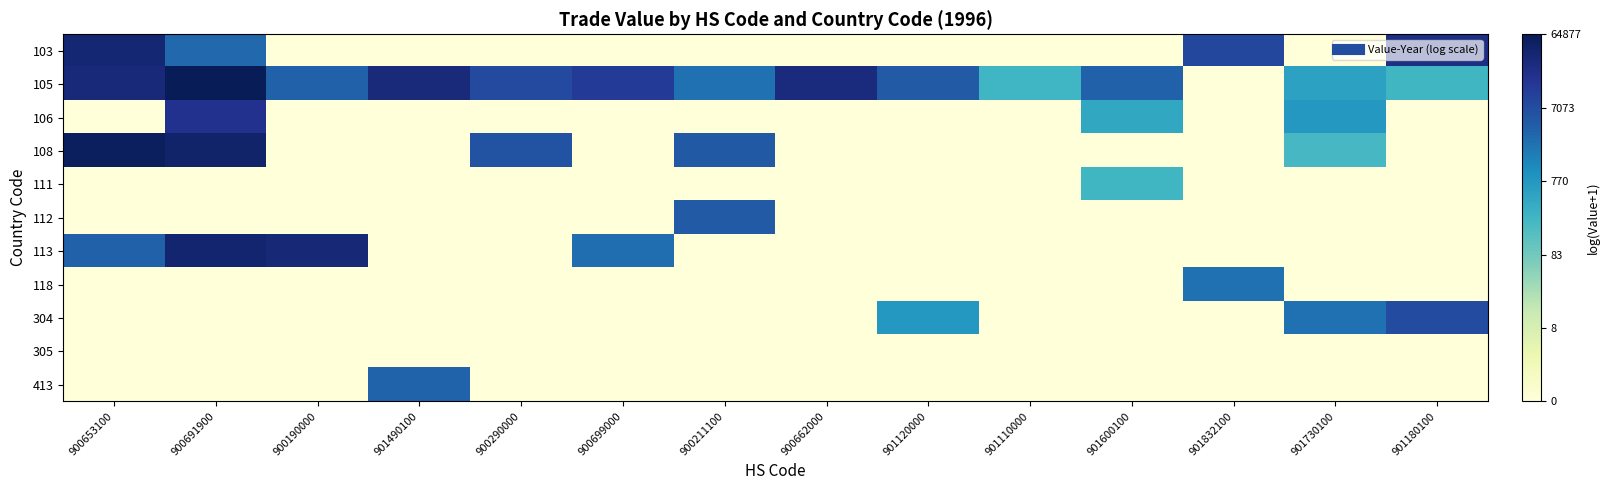

Rank the series at 900691900 from highest to lowest value.

105, 108, 113, 106, 103, 111, 112, 118, 304, 305, 413